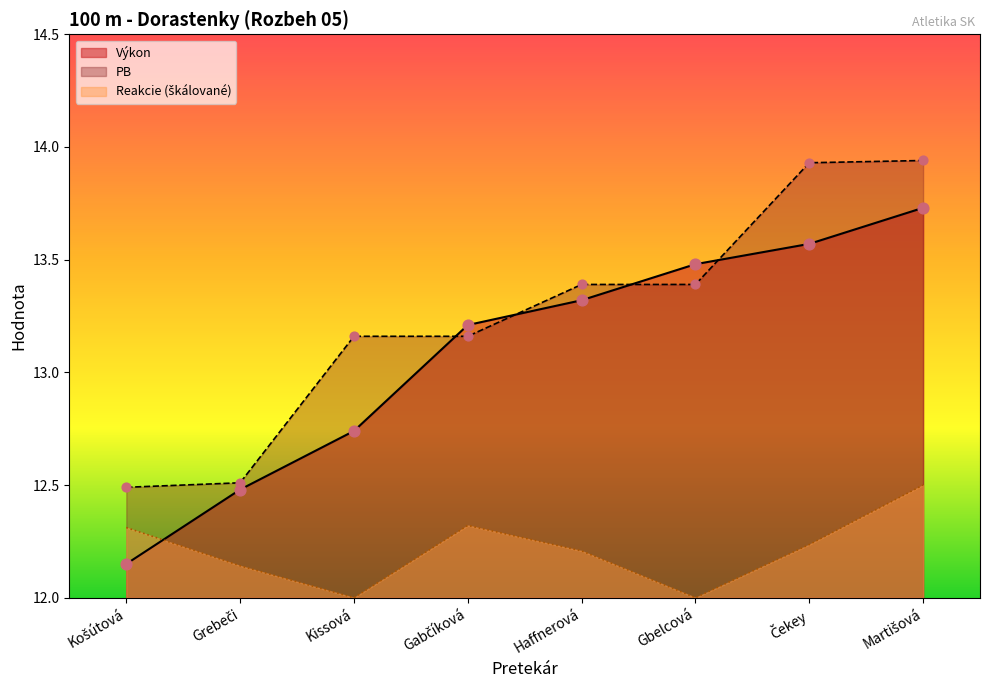

At how many categories does at least one series exceed 12?

8